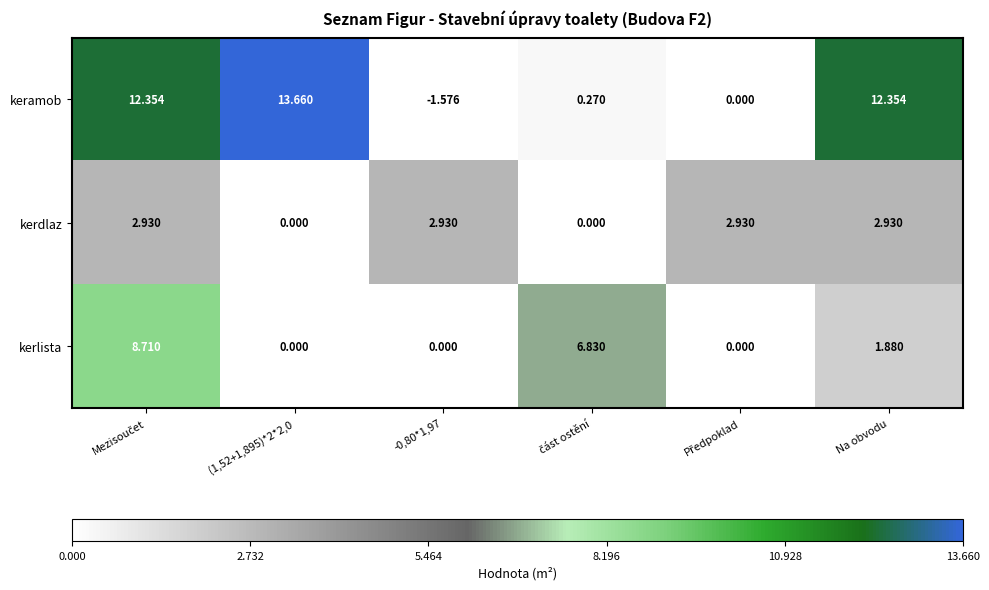

Which series changed the most between (1,52+1,895)*2*2,0 and Na obvodu?

kerdlaz